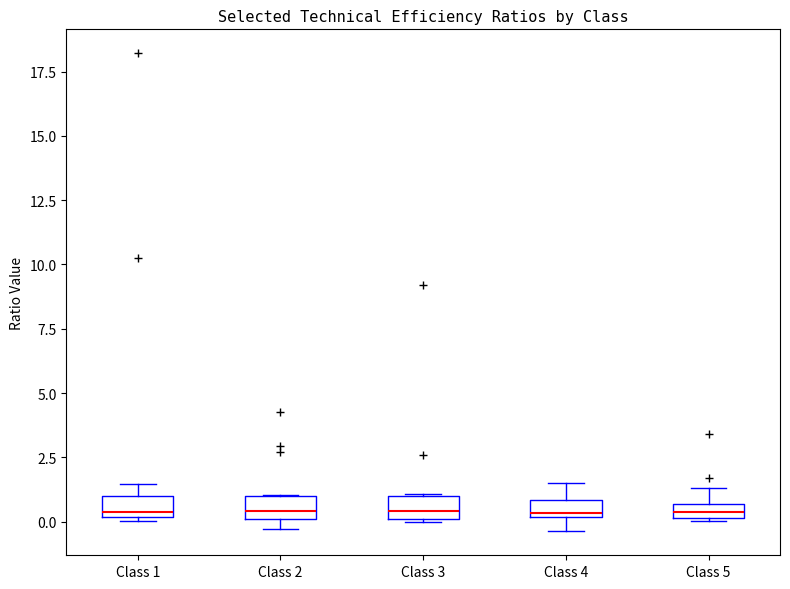

Where does the median line of the box for Class 2 sit on the y-axis? The values are not printed on the chart, so give them approximately, as read against the axis.

0.5